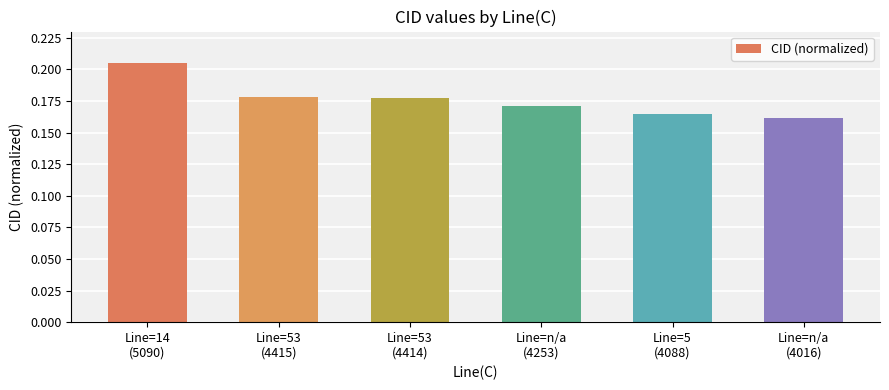

What is the sum of all values?

1.1